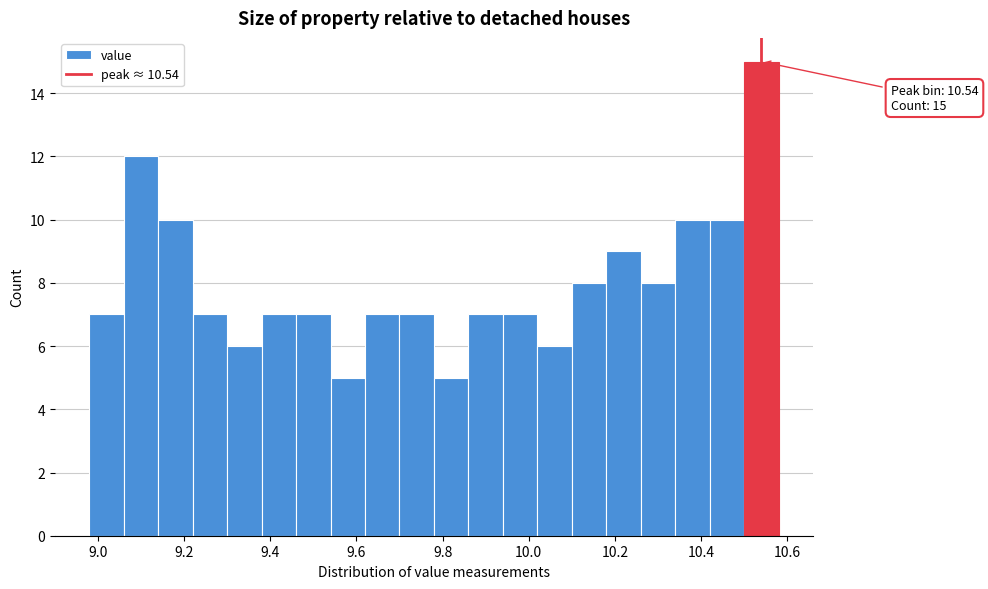

Which range on the x-axis has the tallest bar?

10.50 to 10.58